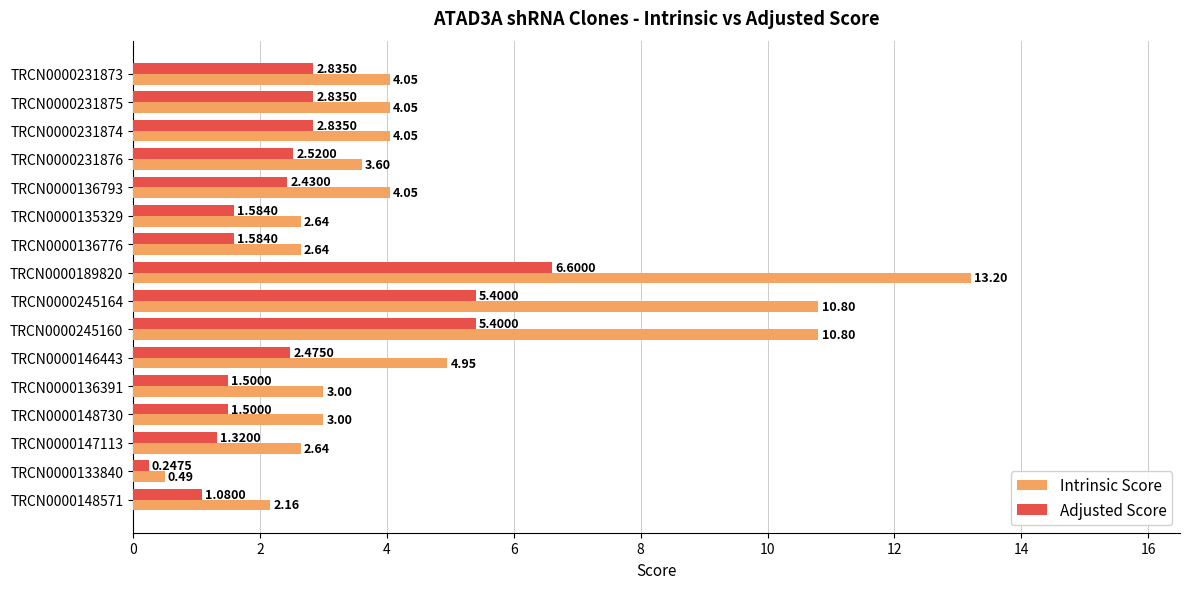

Which series has the widest spread of values?

Intrinsic Score